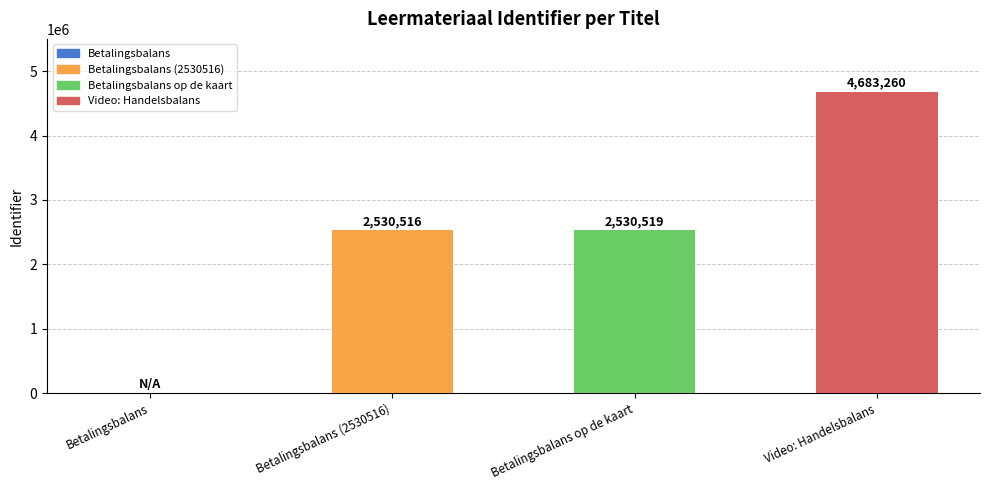

Between Betalingsbalans and Betalingsbalans (2530516), which is larger?

Betalingsbalans (2530516)